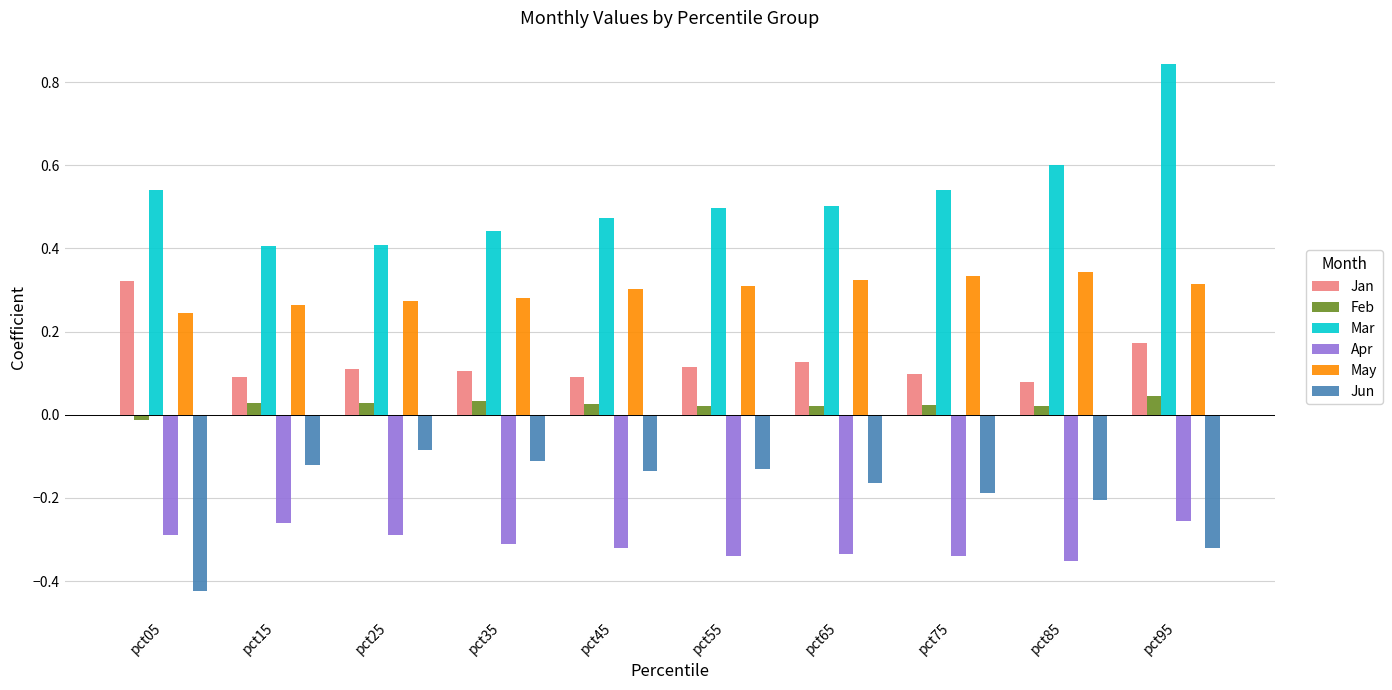

At which label does May reach its minimum?

pct05